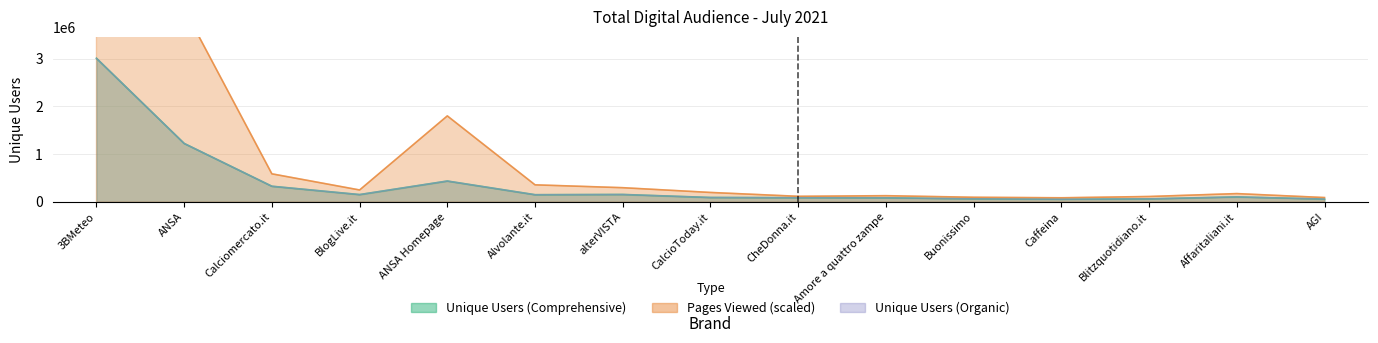

What is the average value of the Pages Viewed (.000) series?

1189933